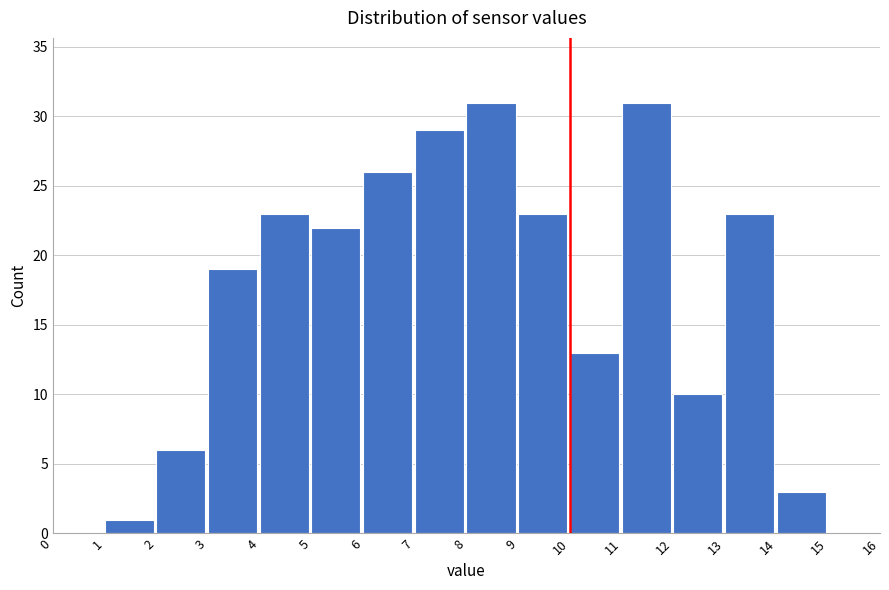

Reading left to right, list every bar in this chart as the range it spans on the x-axis followed by its height. The values are not printed on the chart, so give them approximately, as read against the axis.

0 to 1: 0
1 to 2: 1
2 to 3: 6
3 to 4: 19
4 to 5: 23
5 to 6: 22
6 to 7: 26
7 to 8: 29
8 to 9: 31
9 to 10: 23
10 to 11: 13
11 to 12: 31
12 to 13: 10
13 to 14: 23
14 to 15: 3
15 to 16: 0